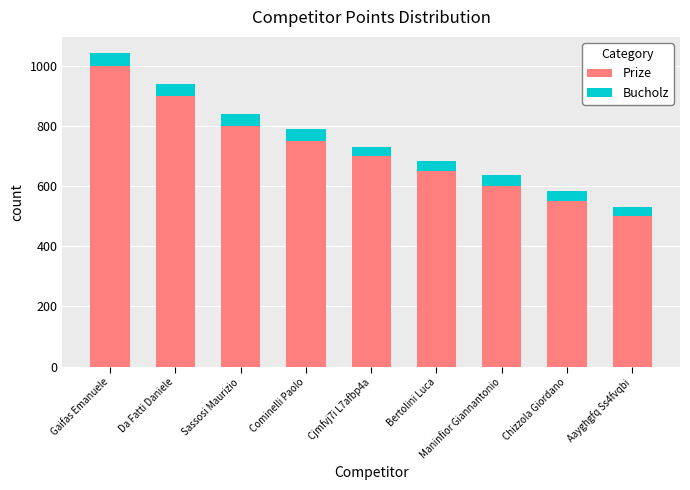

What are all the series names shown in the legend?

Prize, Bucholz